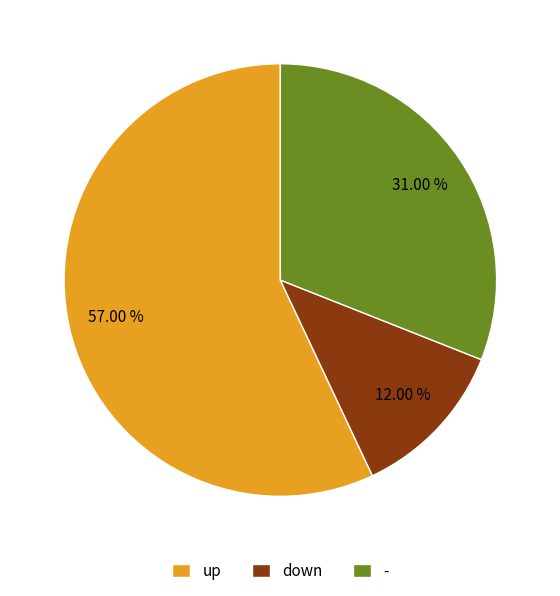

How many slices are in this pie chart?

3